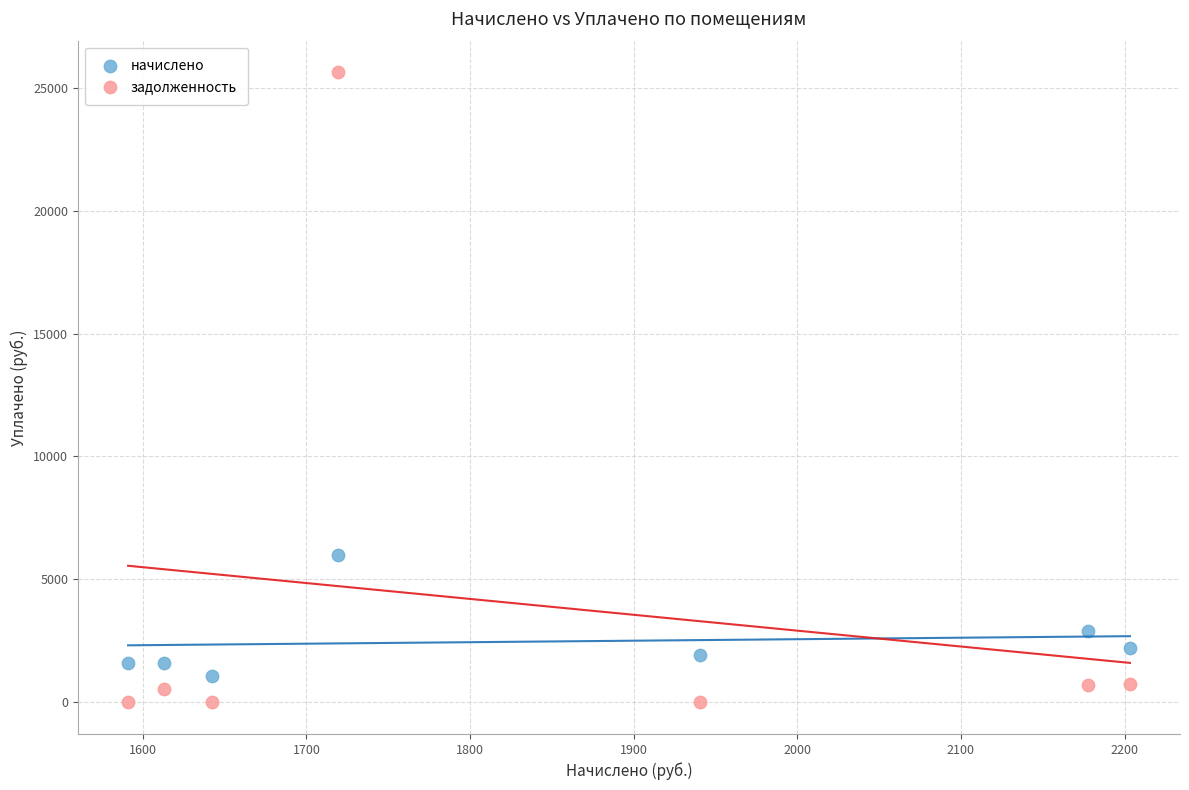

Across all data points, what is the range of Y values (max minus min)?

25623.4